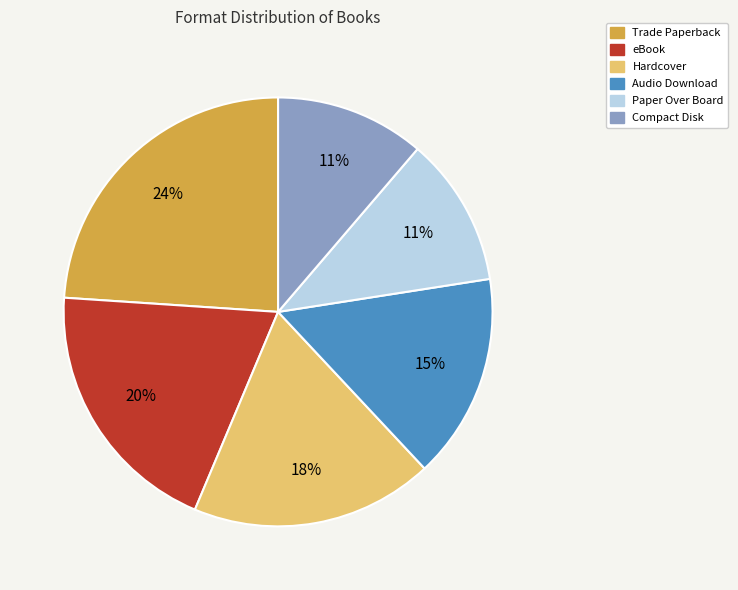

What percentage is the Audio Download slice, to the nearest percent?

15%